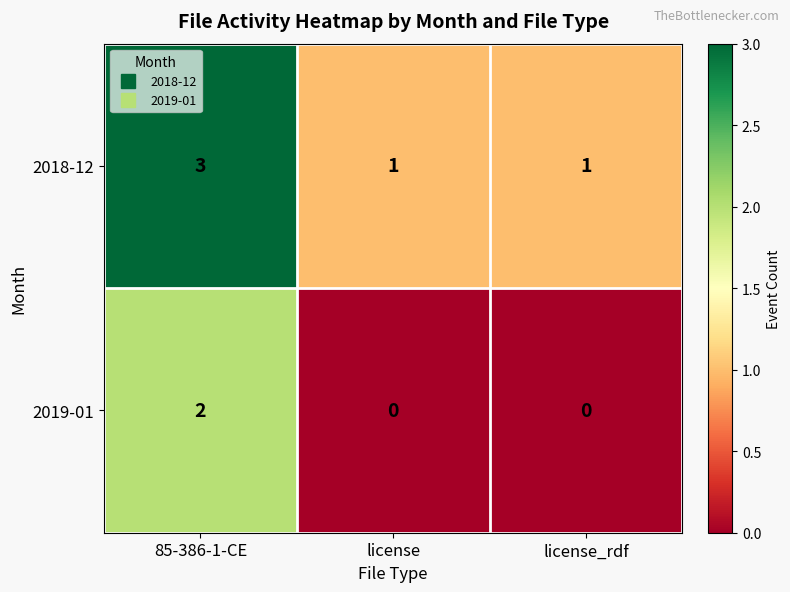

Which series has the largest total across all categories?

2018-12